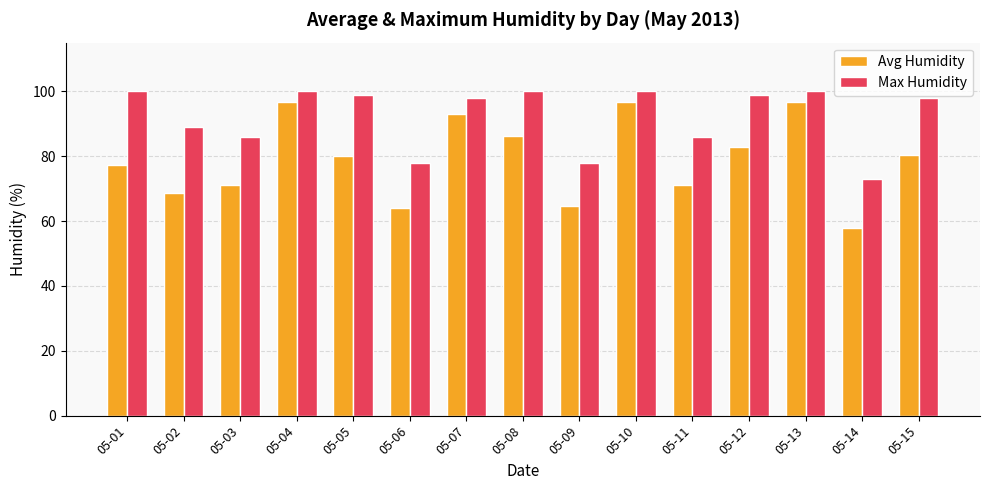

Which series has the largest range (max minus min)?

Avg Humidity